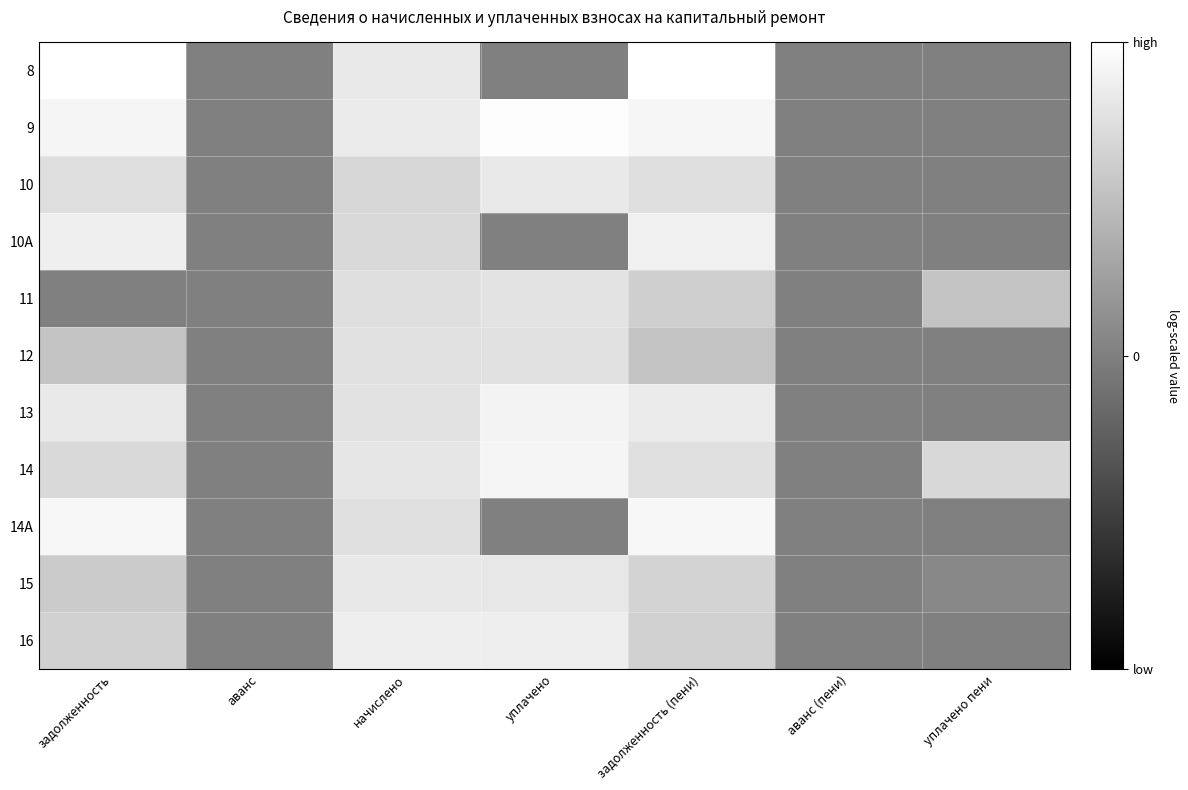

Between уплачено and задолженность (пени), which is larger?

задолженность (пени)